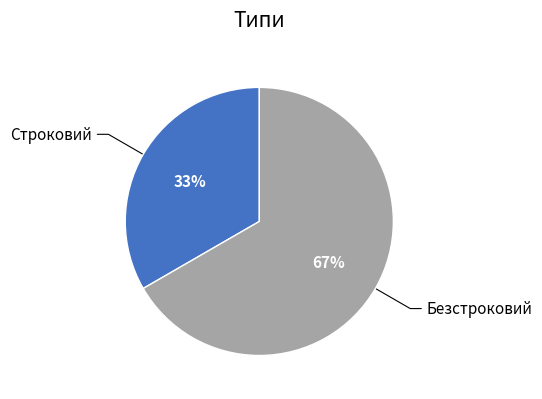

Does Строковий represent more than half of the total?

No